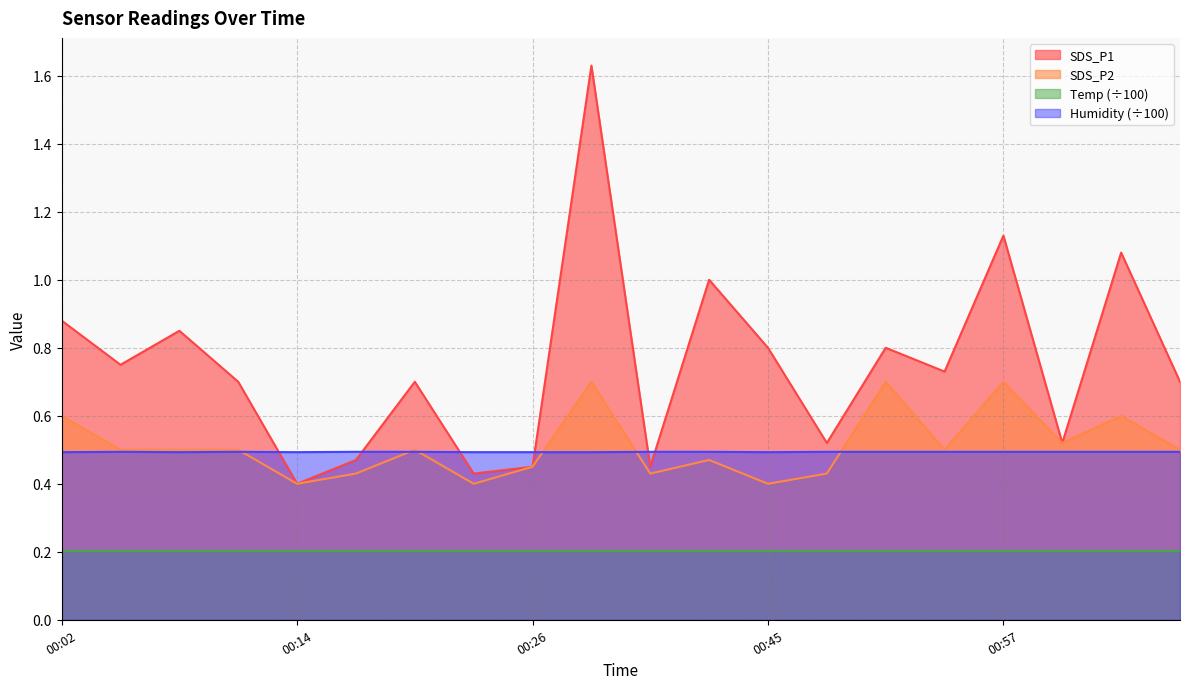

The Humidity series shows 0.5 at 00:42. True or false?

True